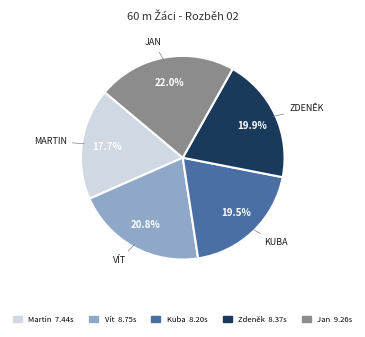

Does any single category account for the majority?

No